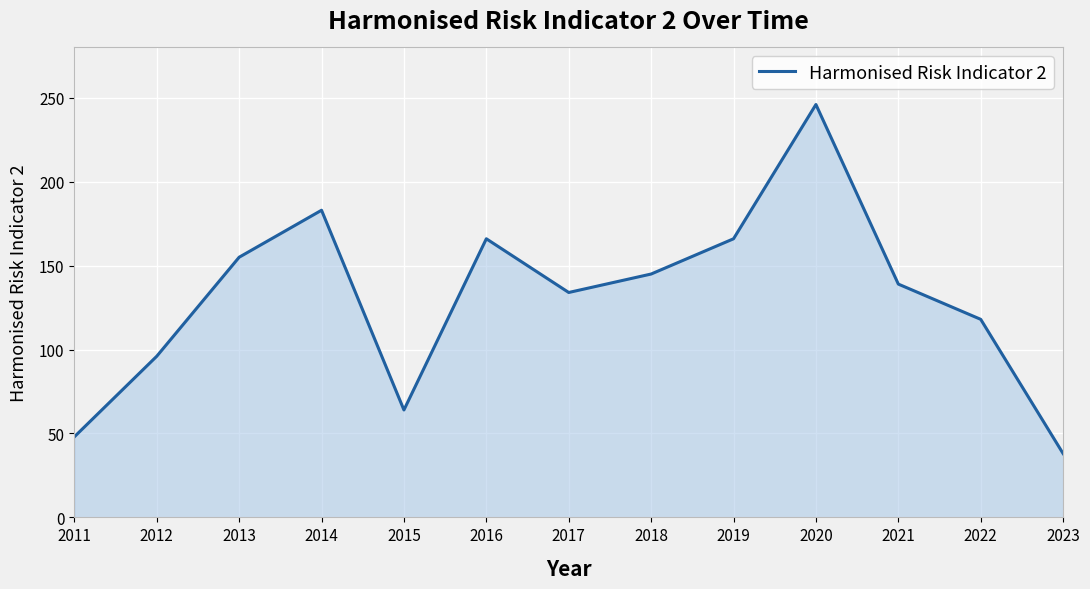

Between 2011 and 2020, which is larger?

2020